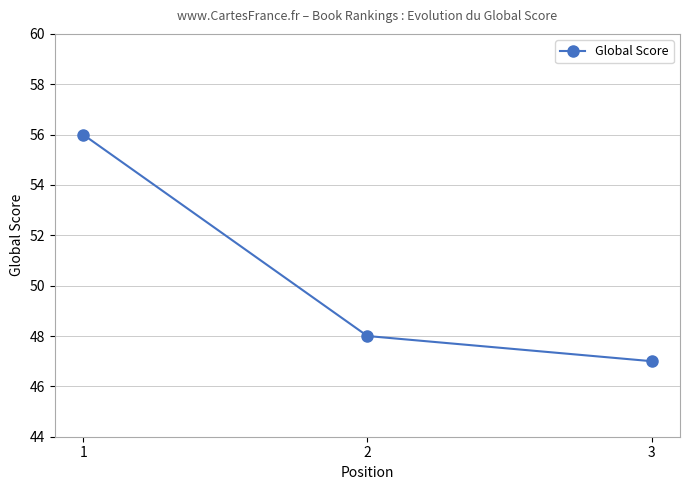

Which has a higher value, 3 or 2?

2